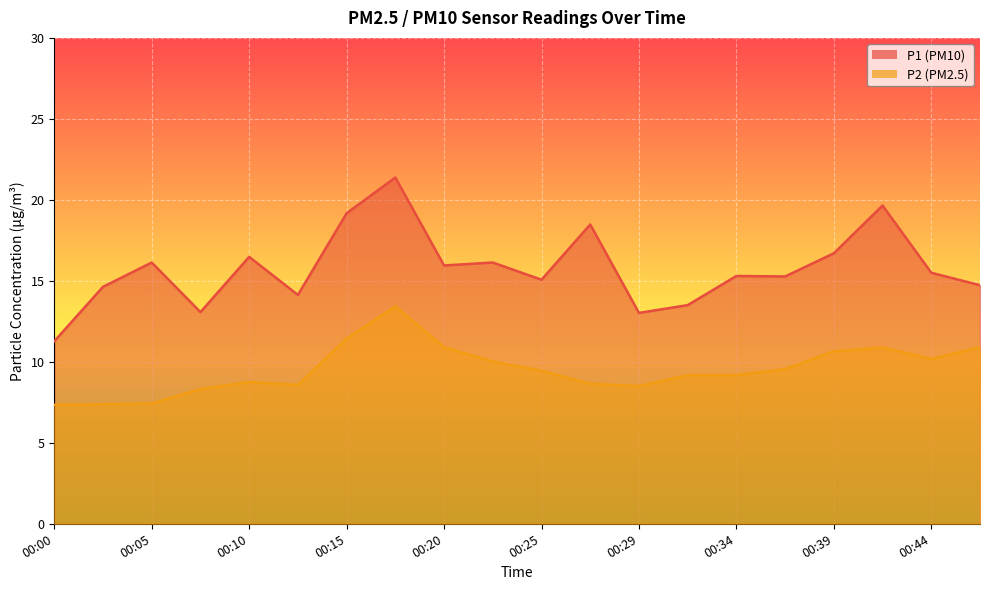

At which label does P1 first exceed 15?

00:05